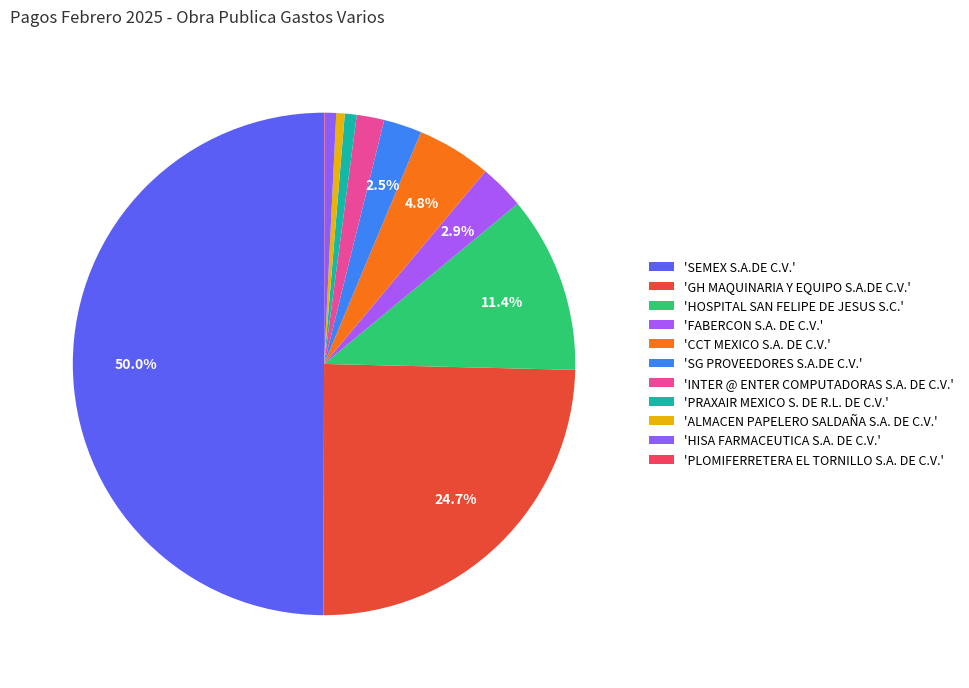

How many slices are in this pie chart?

11